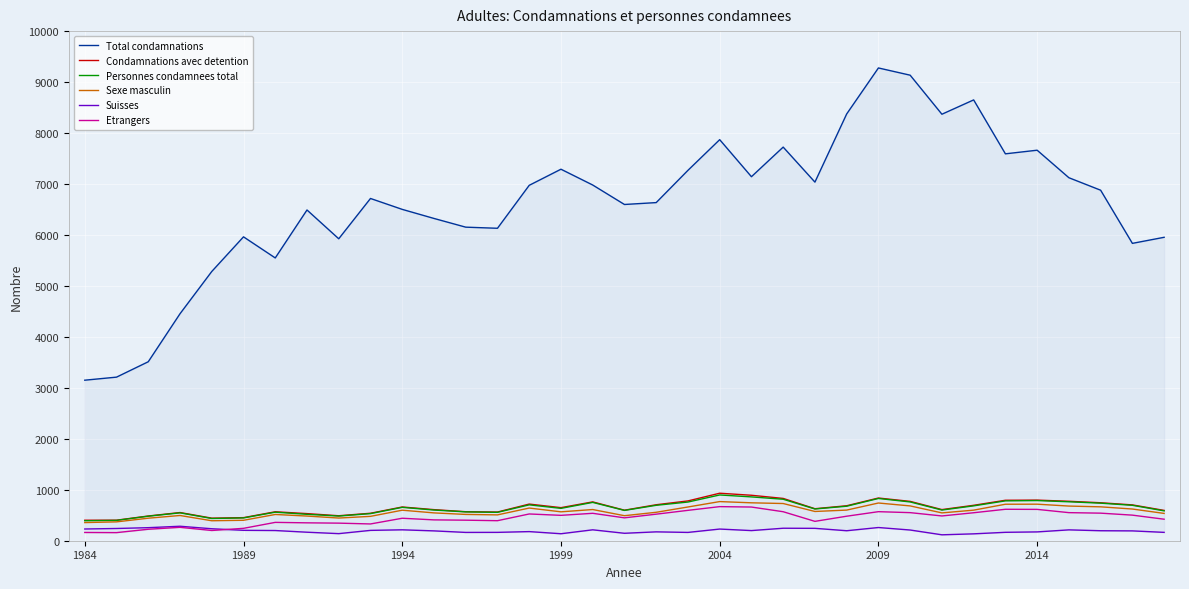

What is the highest value of the Etrangers series?

669